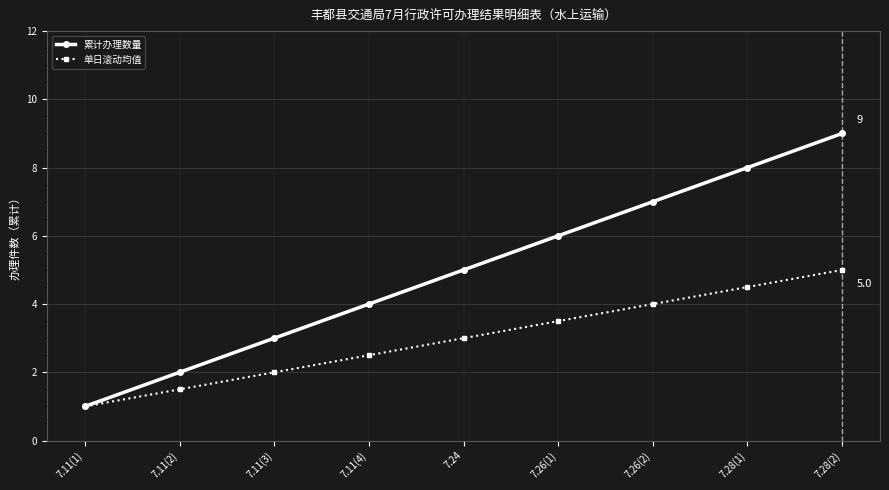

How many data points does each series have?

9